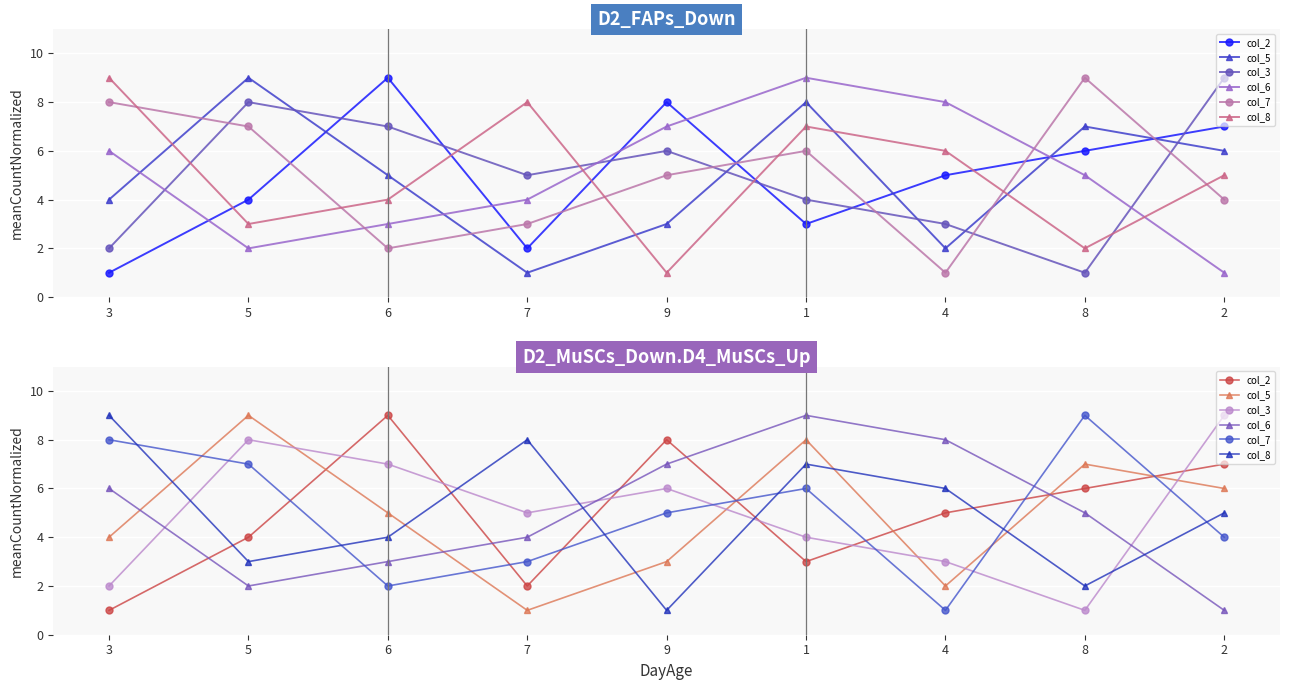

Between 1 and 2, which series saw the biggest shift?

col_6